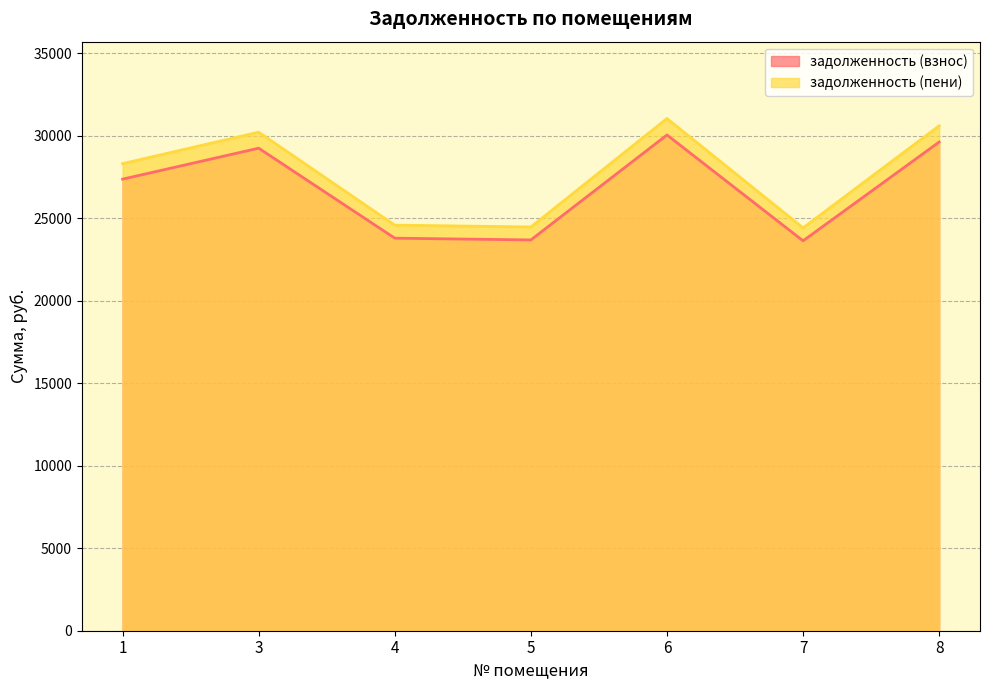

Reading left to right, extract all data points from this chart.

задолженность (взнос): 1=27379.2	3=29255.9	4=23800.4	5=23693.4	6=30058.1	7=23640.0	8=29630.2
задолженность (пени): 1=28320.5	3=30227.3	4=24590.8	5=24480.2	6=31056.2	7=24425.0	8=30614.1